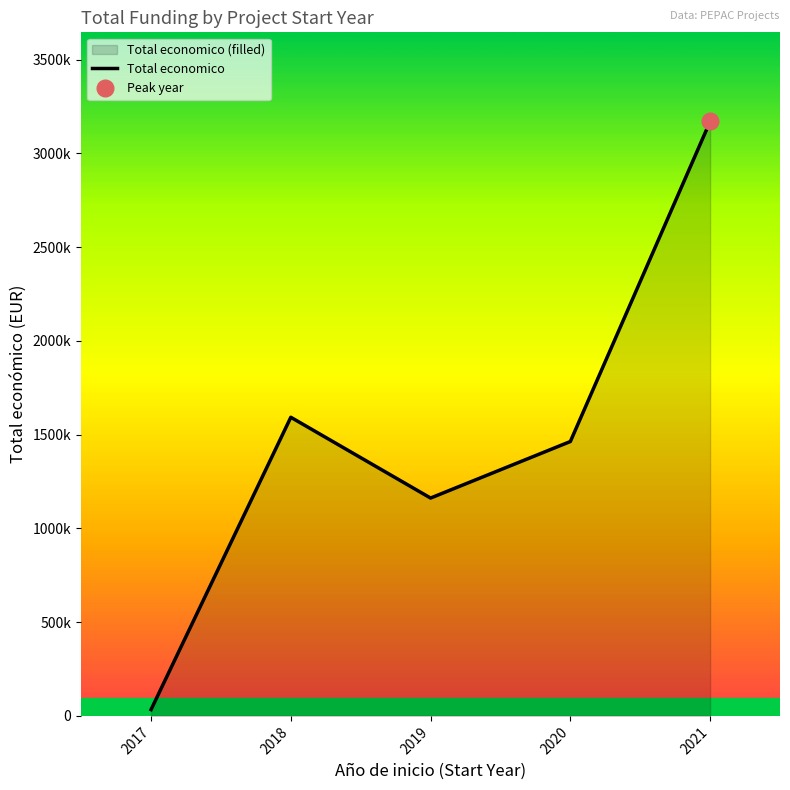

What is the change in value from 2019 to 2021?

+2008338